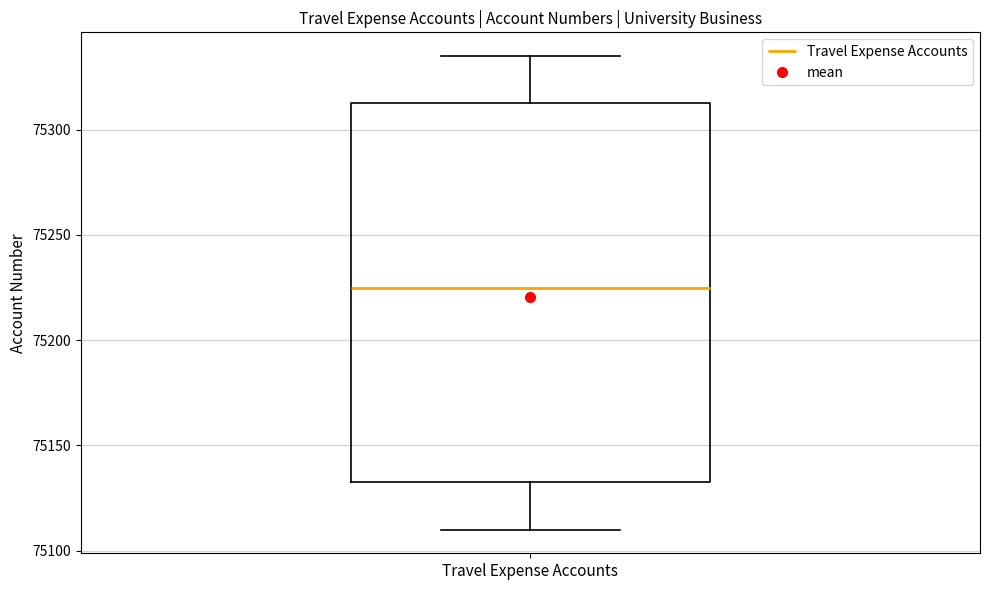

Read this box plot against the y-axis: the position of the median line, the range covered by the box, and the ends of both whiskers. The values are not printed on the chart, so give them approximately, as read against the axis.

median 75225, box 75135 to 75315, whiskers 75110 to 75335